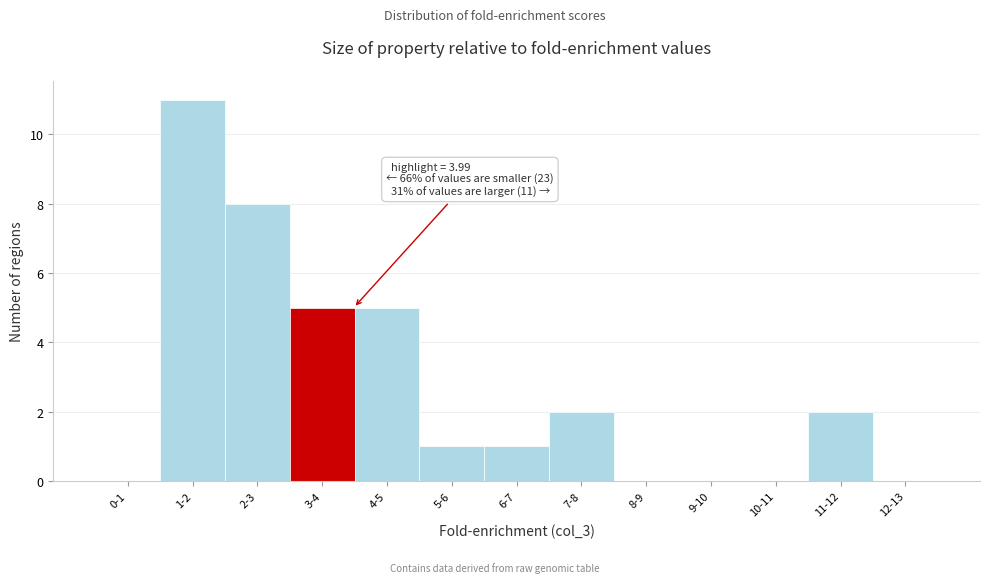

Reading left to right, what are all the values shown in this chart?

0-1=0	1-2=11	2-3=8	3-4=5	4-5=5	5-6=1	6-7=1	7-8=2	8-9=0	9-10=0	10-11=0	11-12=2	12-13=0